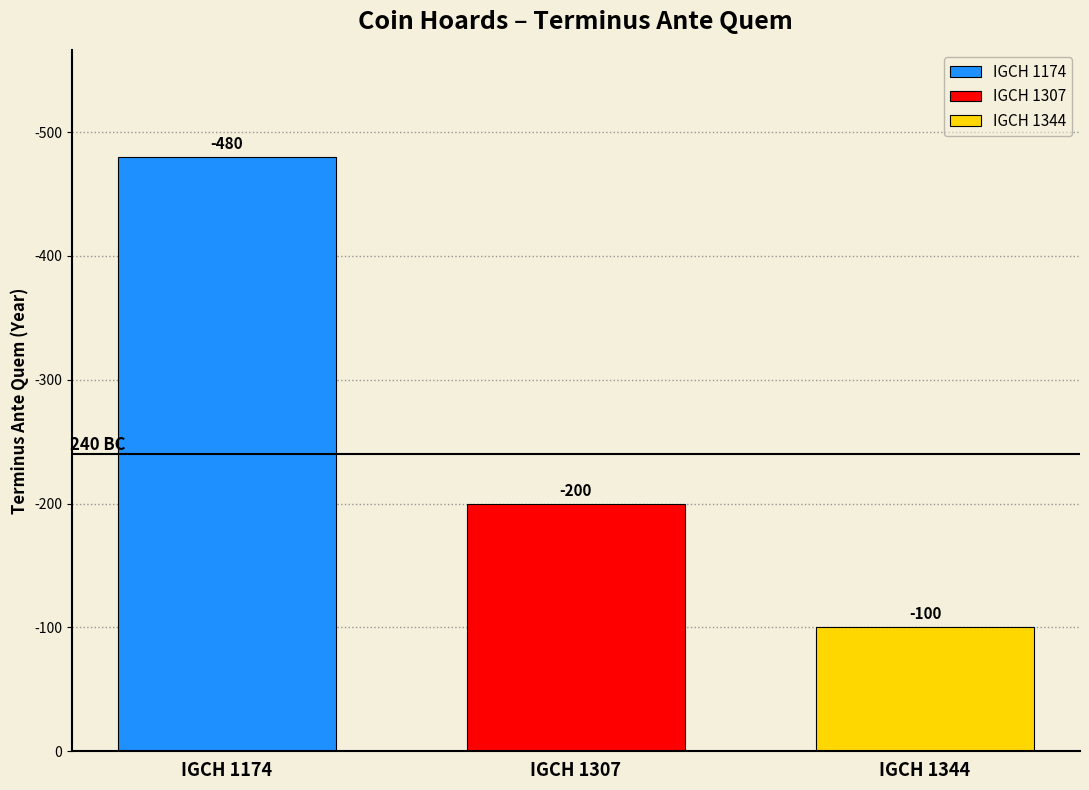

What is the greatest value displayed?

-100